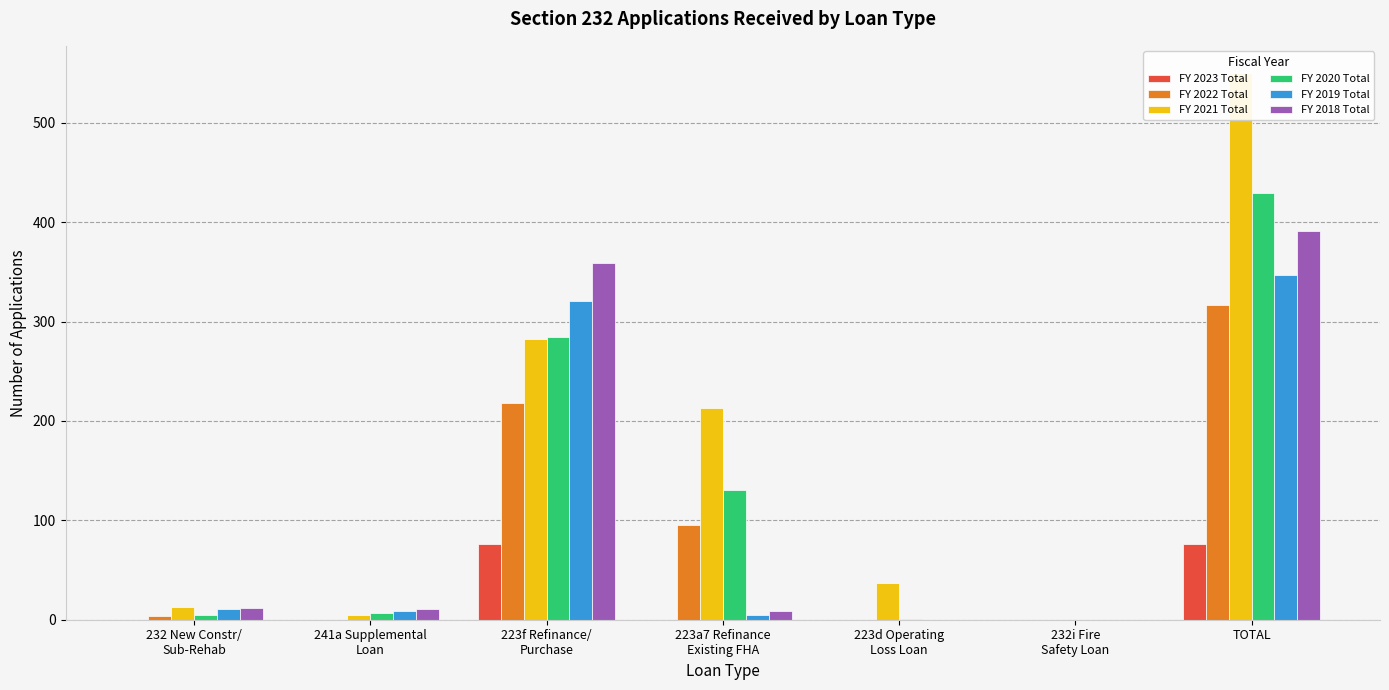

What are all the series names shown in the legend?

FY 2023 Total, FY 2022 Total, FY 2021 Total, FY 2020 Total, FY 2019 Total, FY 2018 Total